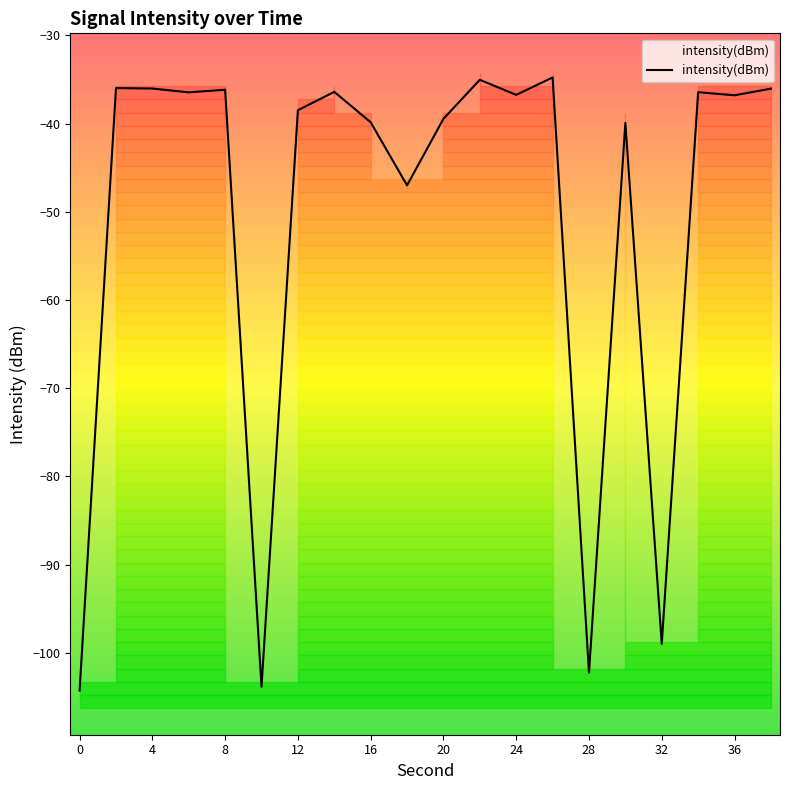

What is the lowest value of the intensity(dBm) series?

-104.3